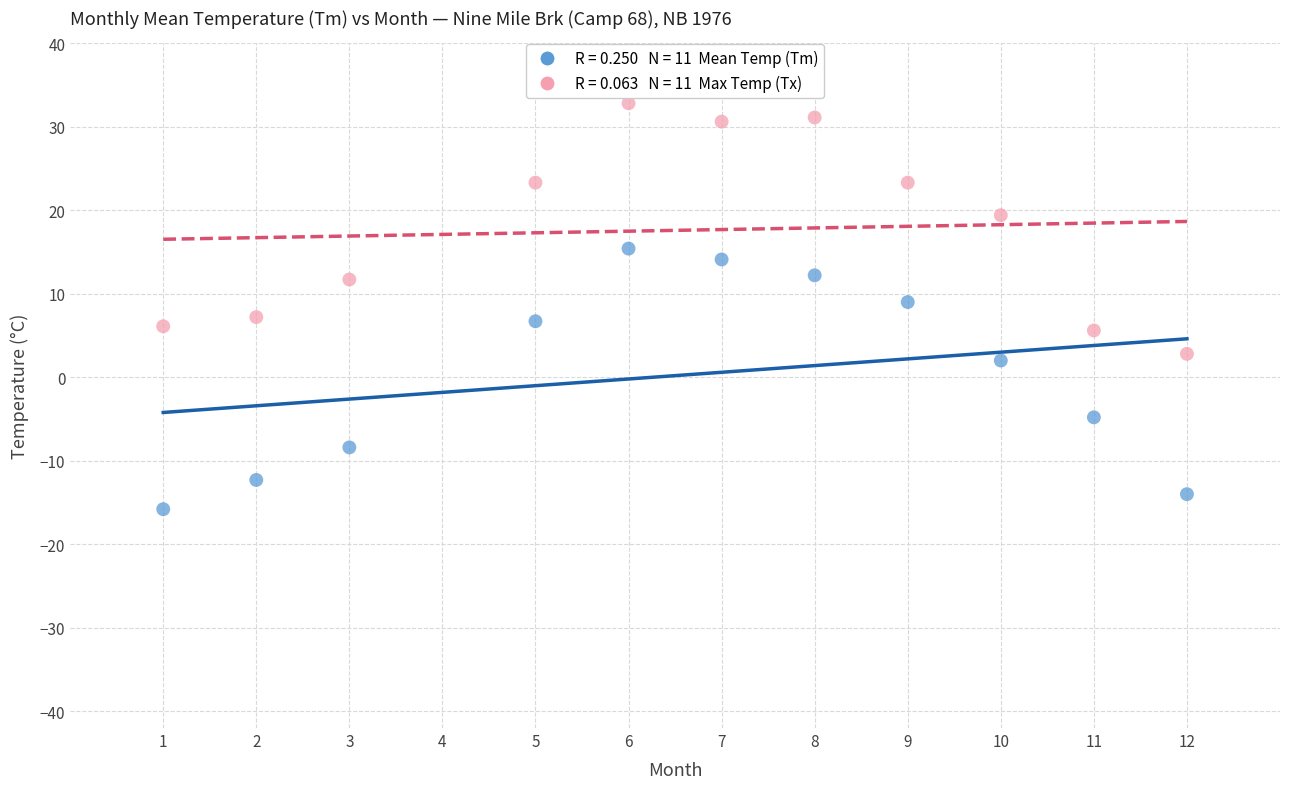

Across all data points, what is the range of X values (max minus min)?

11.0